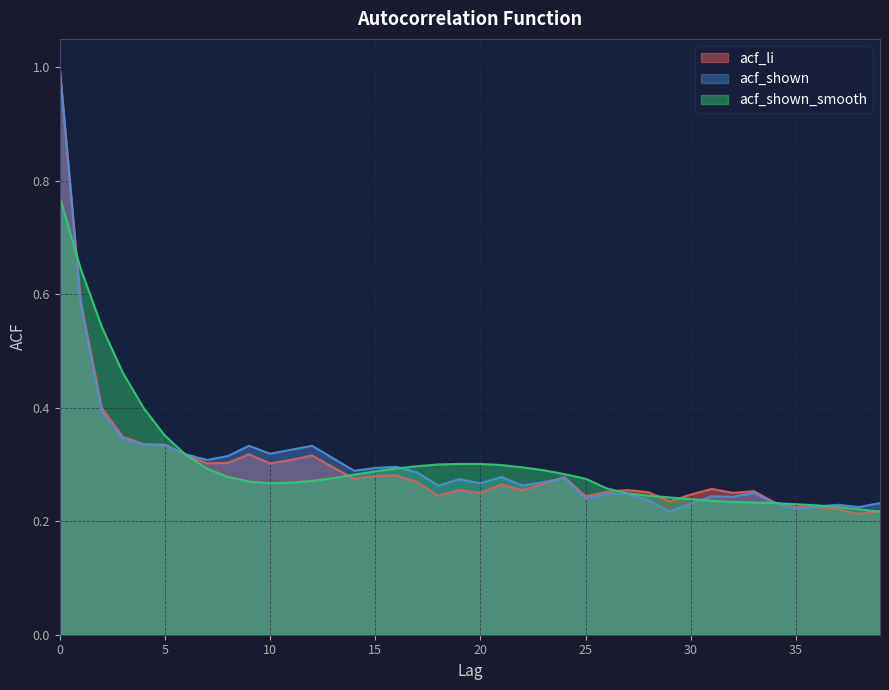

True or false: acf_li and acf_shown_smooth intersect in this chart.

True